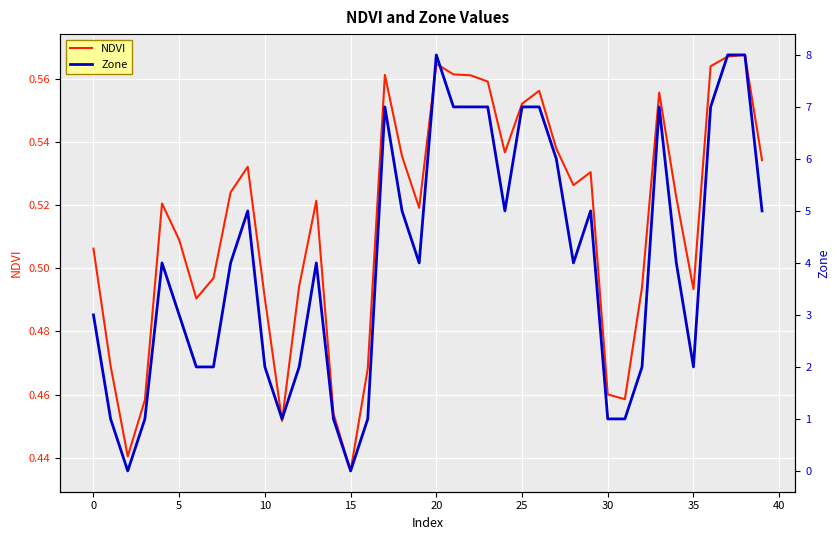

What is the label of the 39th point from the left?

38